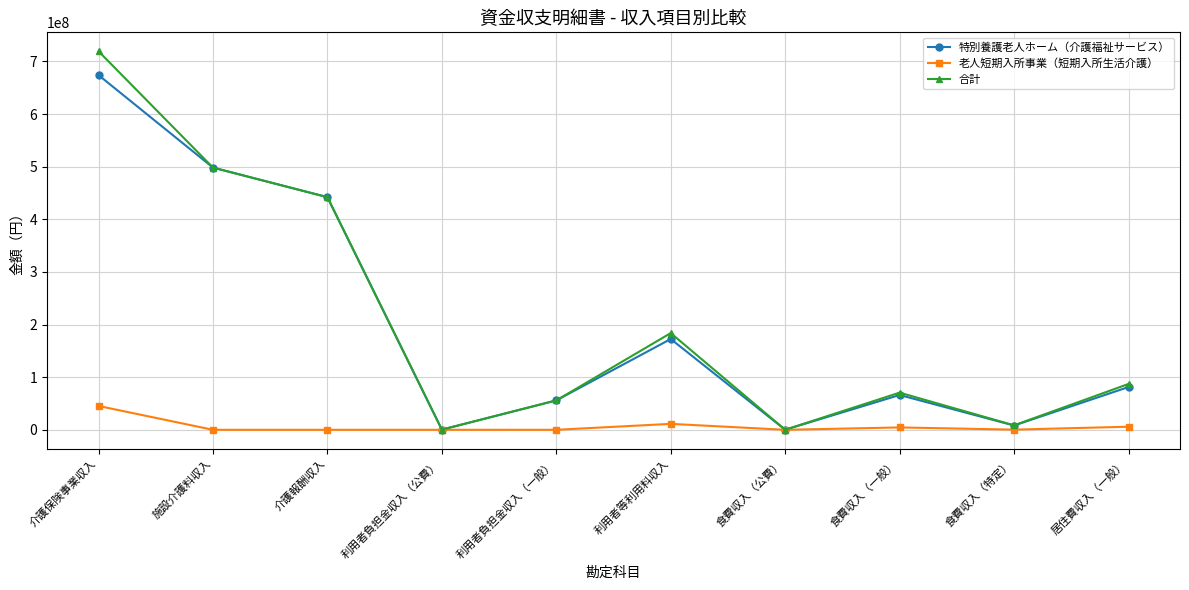

Is the value of 老人短期入所事業（短期入所生活介護） at 食費収入（一般） greater than the value of 特別養護老人ホーム（介護福祉サービス） at 施設介護料収入?

No